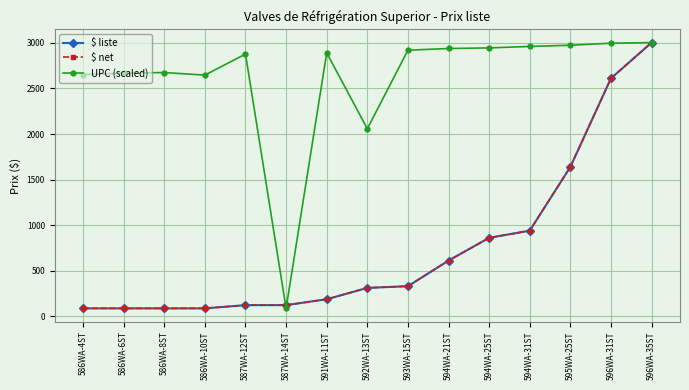

Does the chart have visible grid lines?

Yes